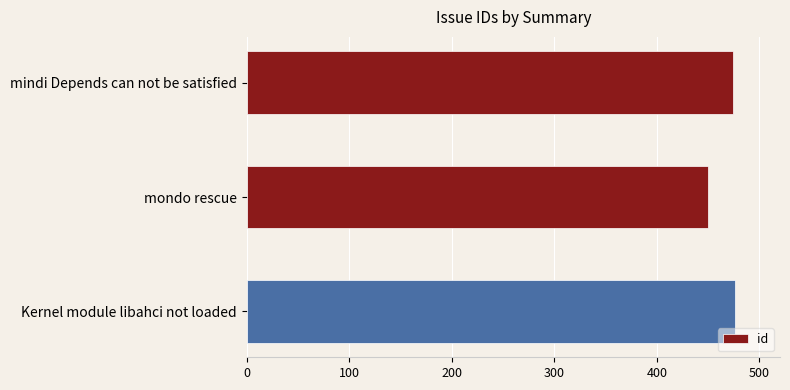

What is the average value?

467